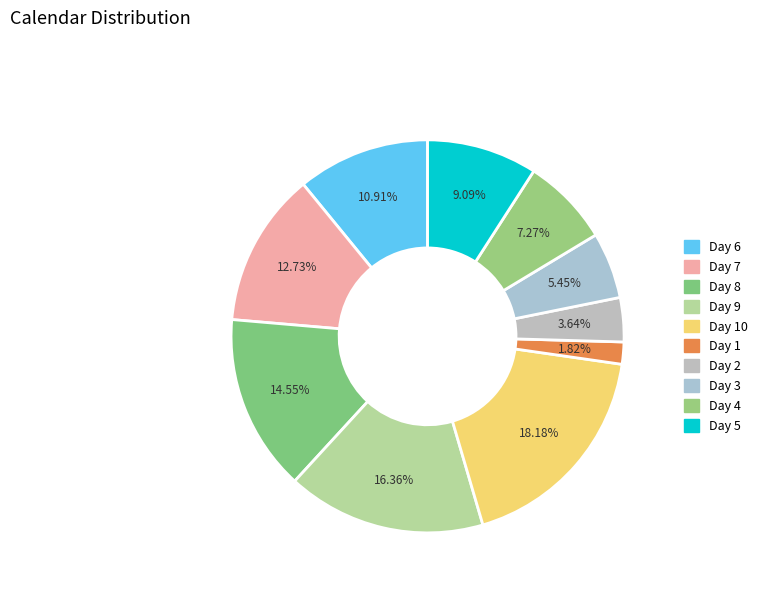

To the nearest percent, what is the difference between the largest and smallest slice percentages?

16%